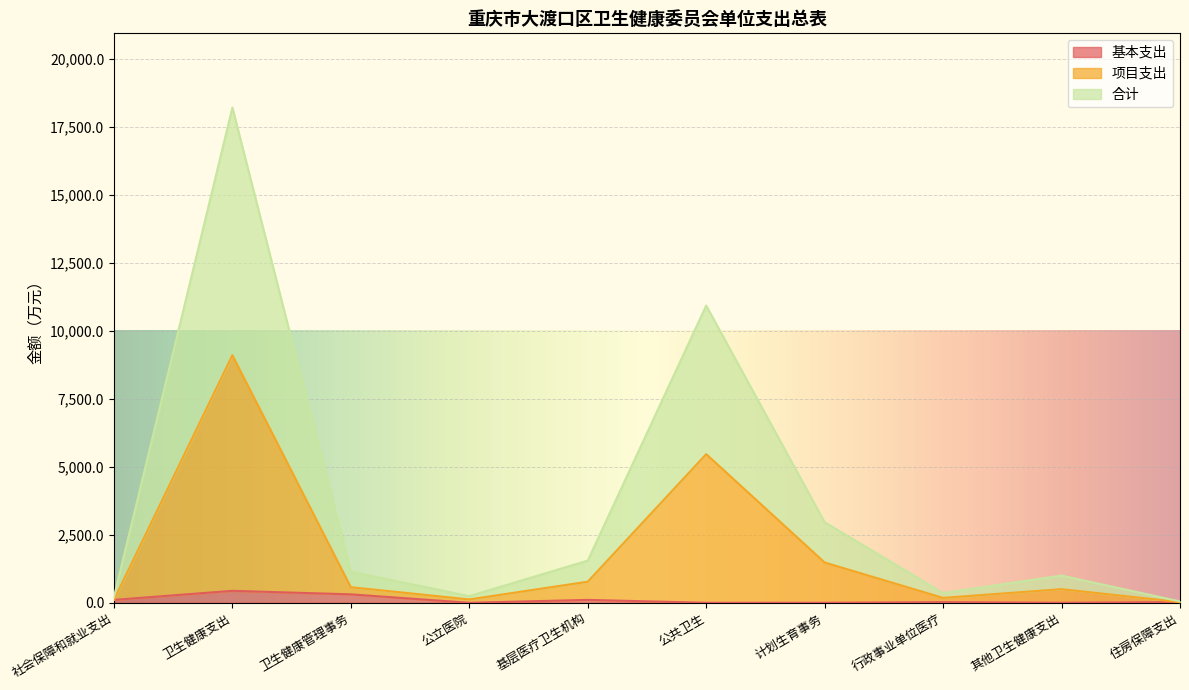

True or false: 合计 and 项目支出 intersect in this chart.

False